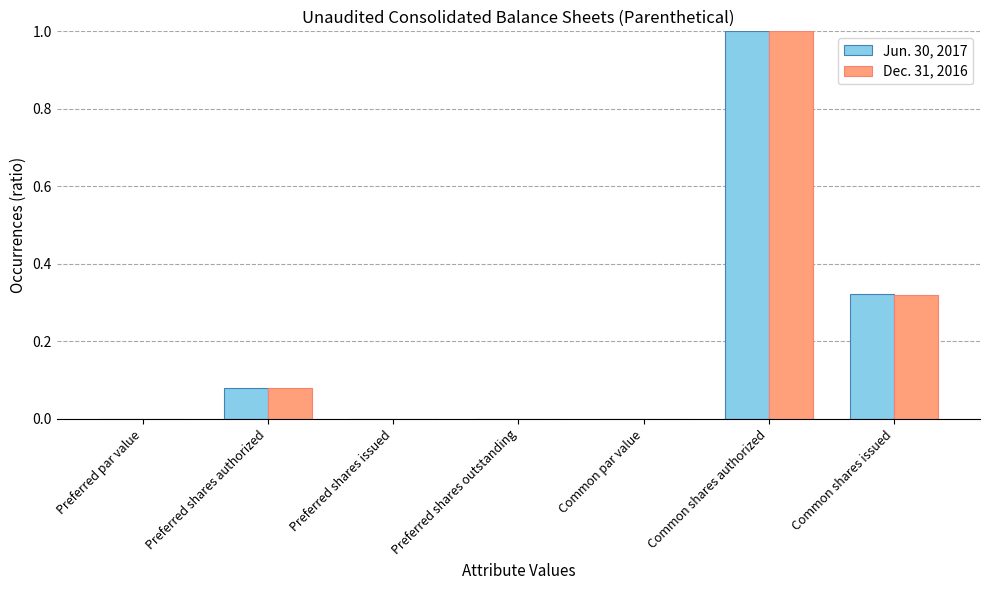

True or false: Dec. 31, 2016 has a value of 0.0 at Preferred shares authorized.

False